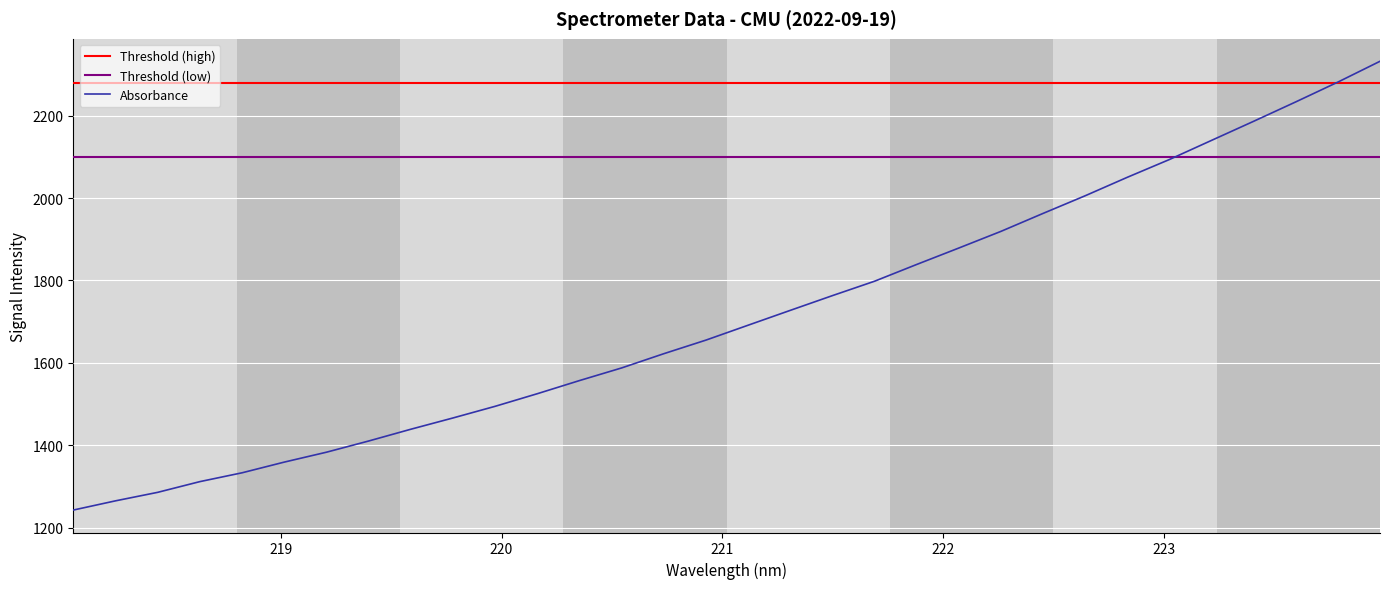

What is the smallest value displayed?

1242.8